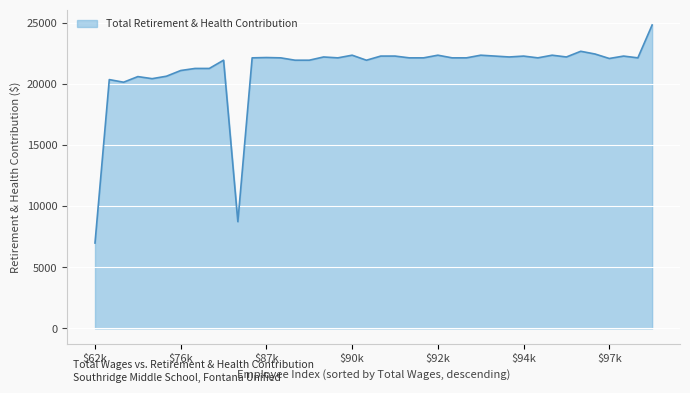

Does the chart display data point markers on the line(s)?

No